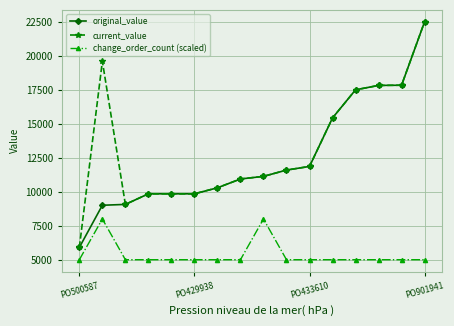

What is the minimum value shown in the chart?

5000.0